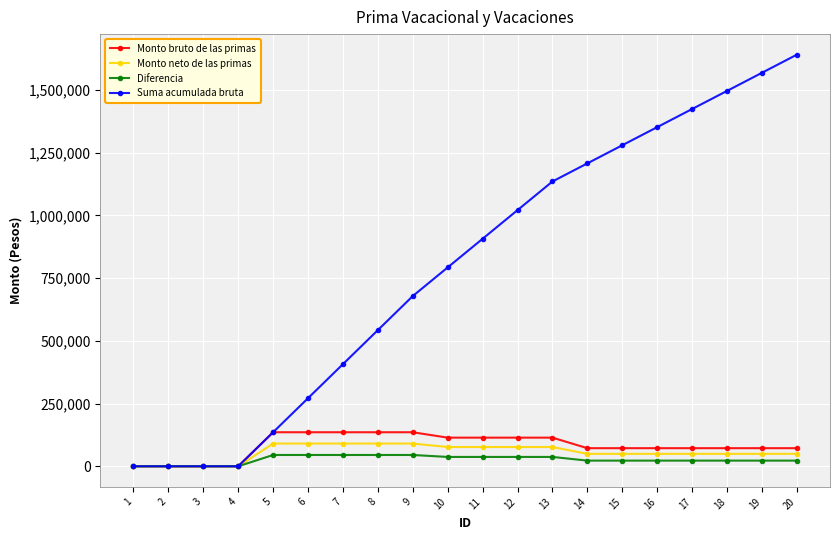

Is the value of Diferencia at 20 greater than the value of Suma acumulada bruta at 10?

No